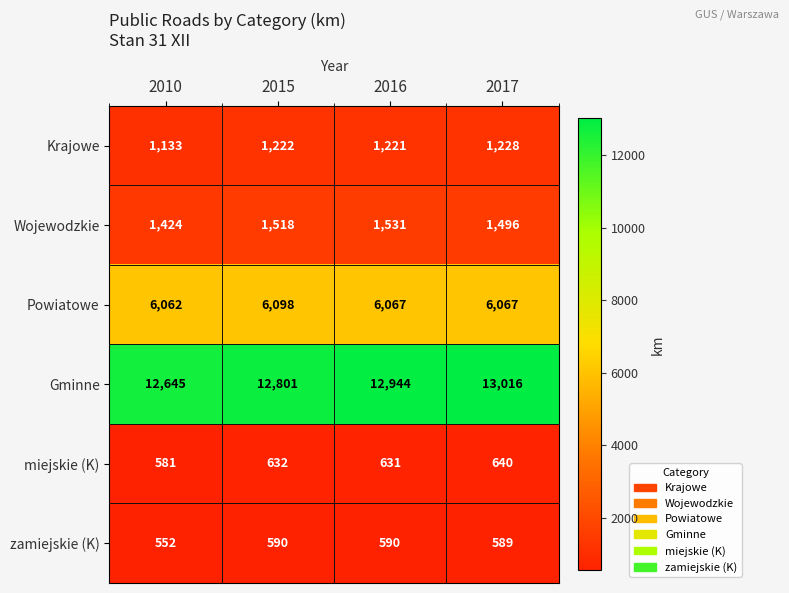

Which series has the largest range (max minus min)?

Gminne